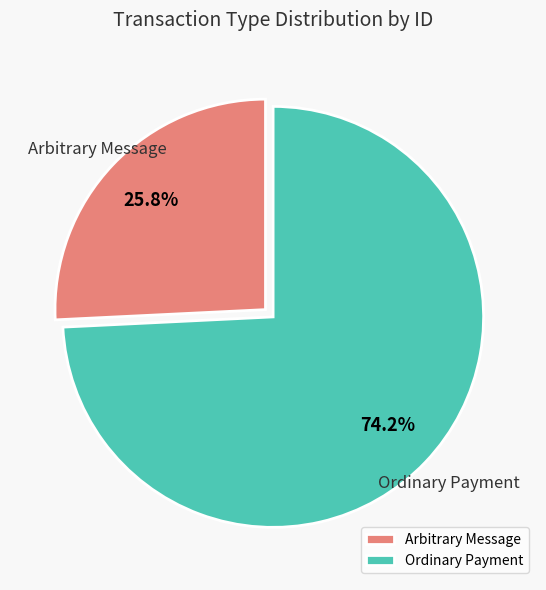

Between Arbitrary Message and Ordinary Payment, which is larger?

Ordinary Payment